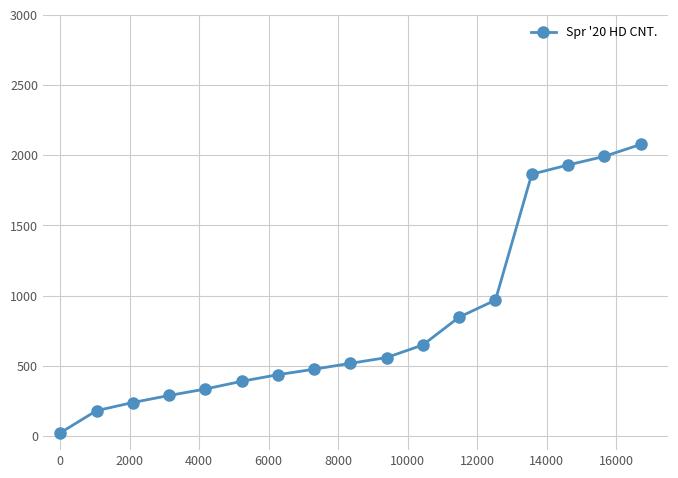

What is the greatest value displayed?

2076